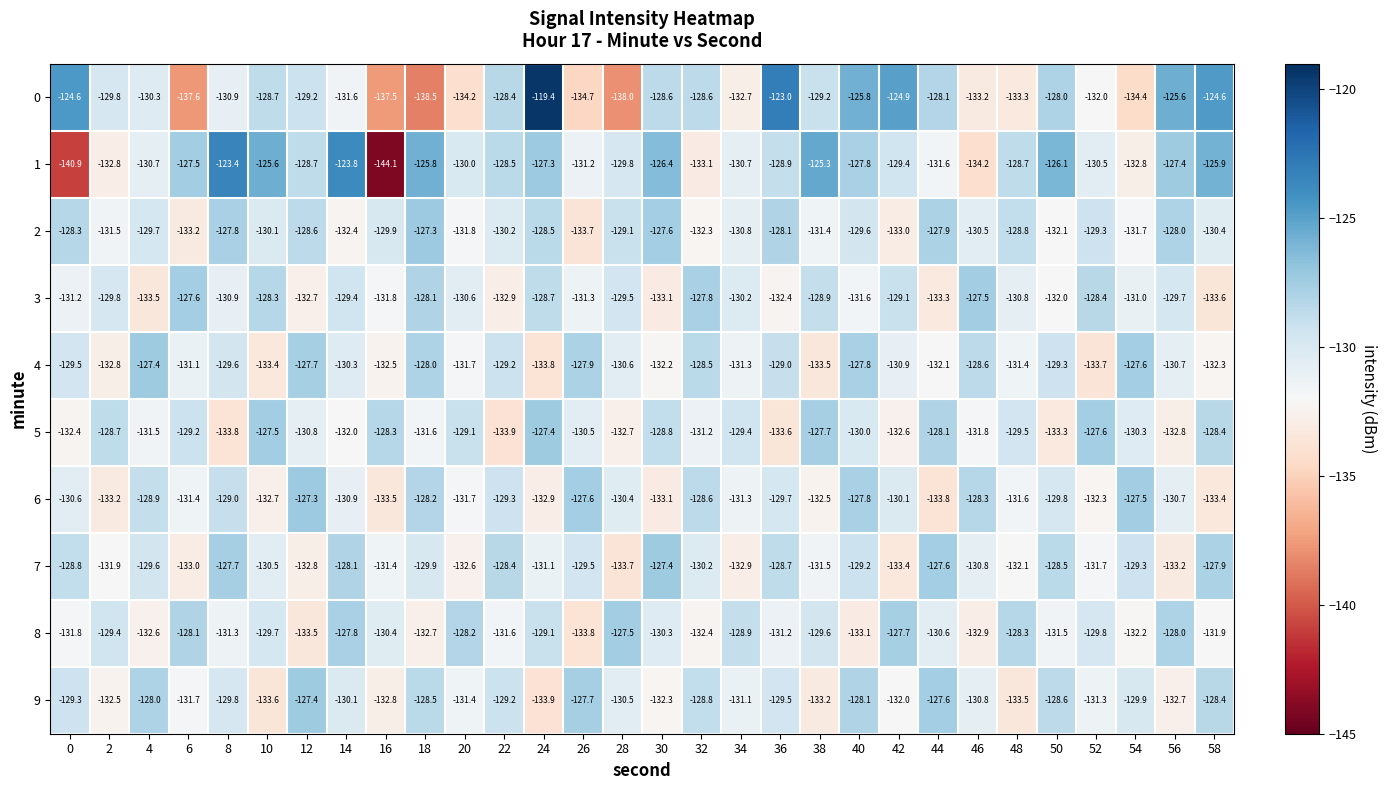

What is the sum of the 8 values at 6 and 8?

-259.4